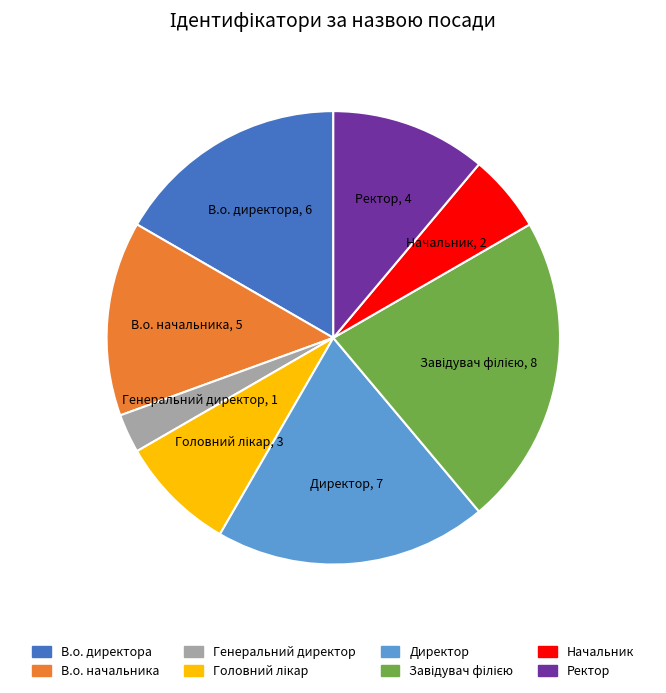

Do В.о. директора and Директор together represent more than half of the pie?

No